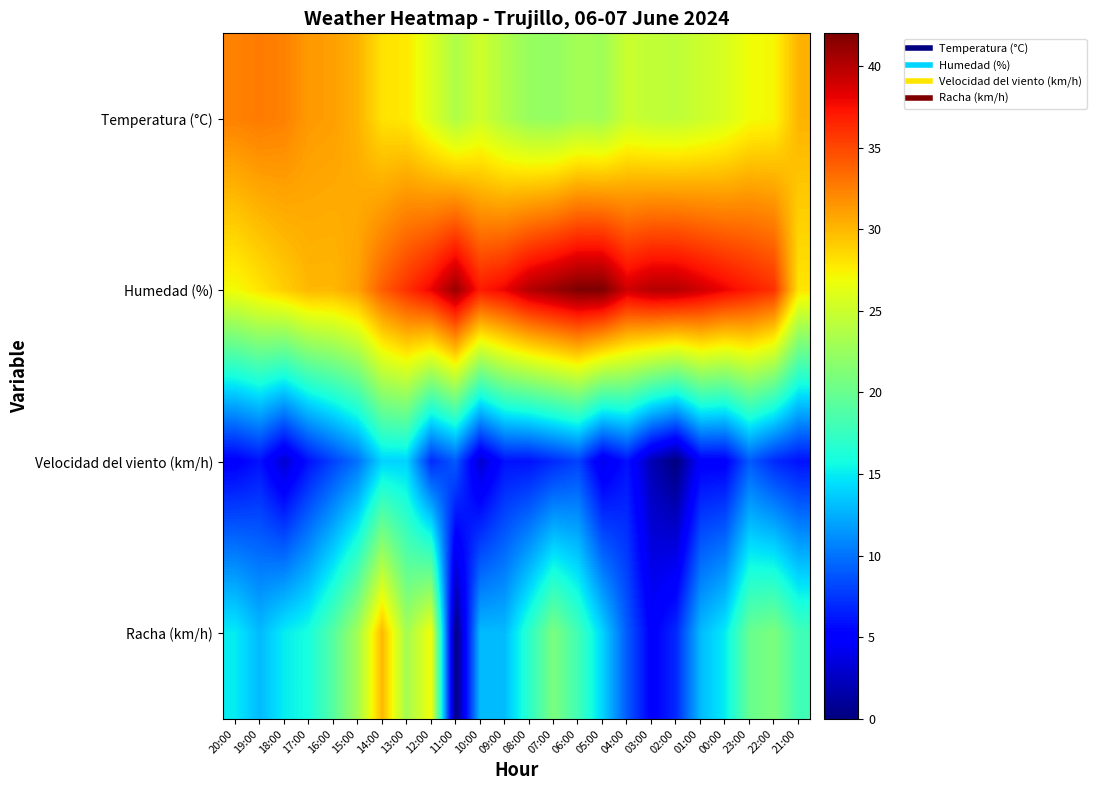

Reading left to right, list all the values displayed in this chart.

Temperatura (°C): 20:00=32.4	19:00=32.7	18:00=32.4	17:00=31.3	16:00=31.1	15:00=30.2	14:00=28.1	13:00=27.8	12:00=25.8	11:00=23.6	10:00=25.2	09:00=23.6	08:00=22.4	07:00=22.2	06:00=23.1	05:00=22.9	04:00=25.0	03:00=24.5	02:00=24.4	01:00=25.0	00:00=25.7	23:00=26.9	22:00=27.2	21:00=30.2
Humedad (%): 20:00=27.0	19:00=28.0	18:00=29.0	17:00=30.0	16:00=30.0	15:00=31.0	14:00=34.0	13:00=36.0	12:00=38.0	11:00=41.0	10:00=37.0	09:00=38.0	08:00=40.0	07:00=41.0	06:00=42.0	05:00=42.0	04:00=39.0	03:00=40.0	02:00=40.0	01:00=39.0	00:00=38.0	23:00=37.0	22:00=36.0	21:00=28.0
Velocidad del viento (km/h): 20:00=5.0	19:00=6.0	18:00=3.0	17:00=6.0	16:00=8.0	15:00=10.0	14:00=14.0	13:00=14.0	12:00=7.0	11:00=9.0	10:00=3.0	09:00=6.0	08:00=6.0	07:00=7.0	06:00=8.0	05:00=4.0	04:00=6.0	03:00=2.0	02:00=0.0	01:00=5.0	00:00=5.0	23:00=9.0	22:00=7.0	21:00=6.0
Racha (km/h): 20:00=15.0	19:00=13.0	18:00=15.0	17:00=16.0	16:00=19.0	15:00=23.0	14:00=30.0	13:00=23.0	12:00=27.0	11:00=0.0	10:00=13.0	09:00=13.0	08:00=17.0	07:00=21.0	06:00=18.0	05:00=14.0	04:00=9.0	03:00=5.0	02:00=7.0	01:00=13.0	00:00=15.0	23:00=20.0	22:00=21.0	21:00=18.0